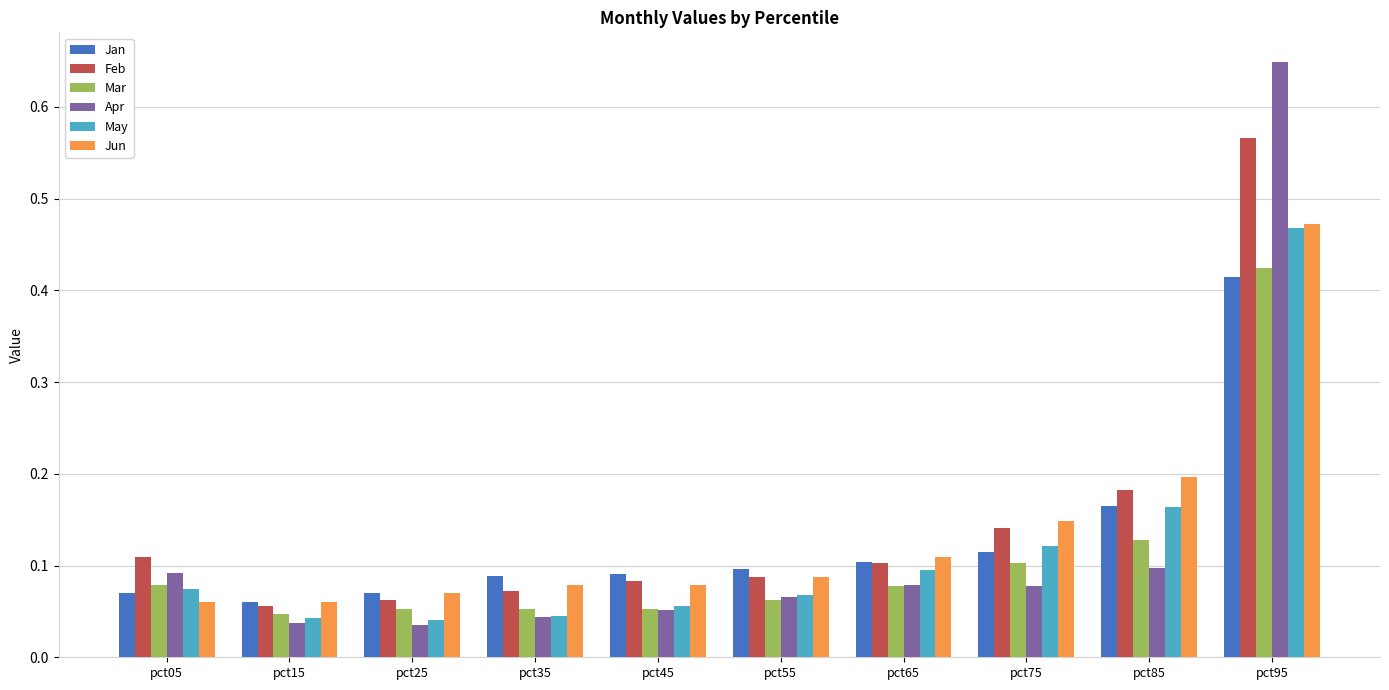

True or false: Apr has a value of 0.1 at pct55.

True